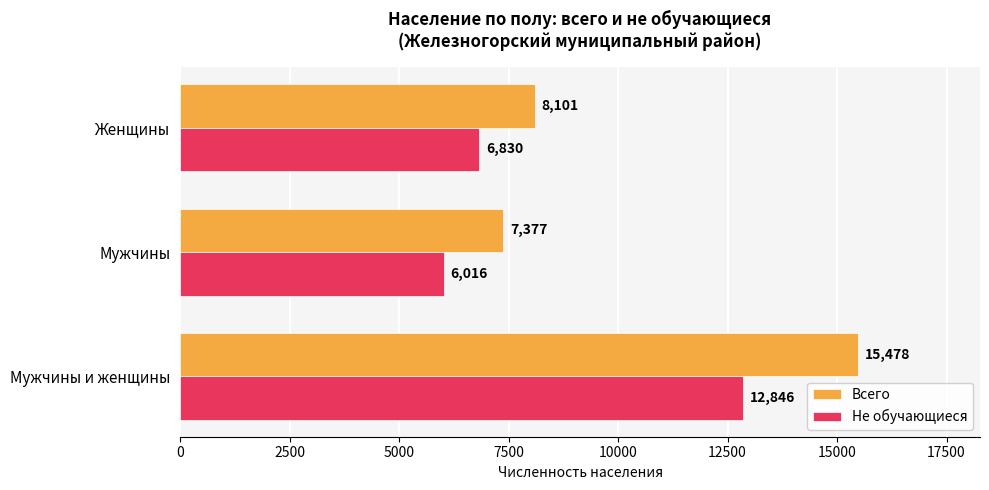

Which series has the widest spread of values?

Всего